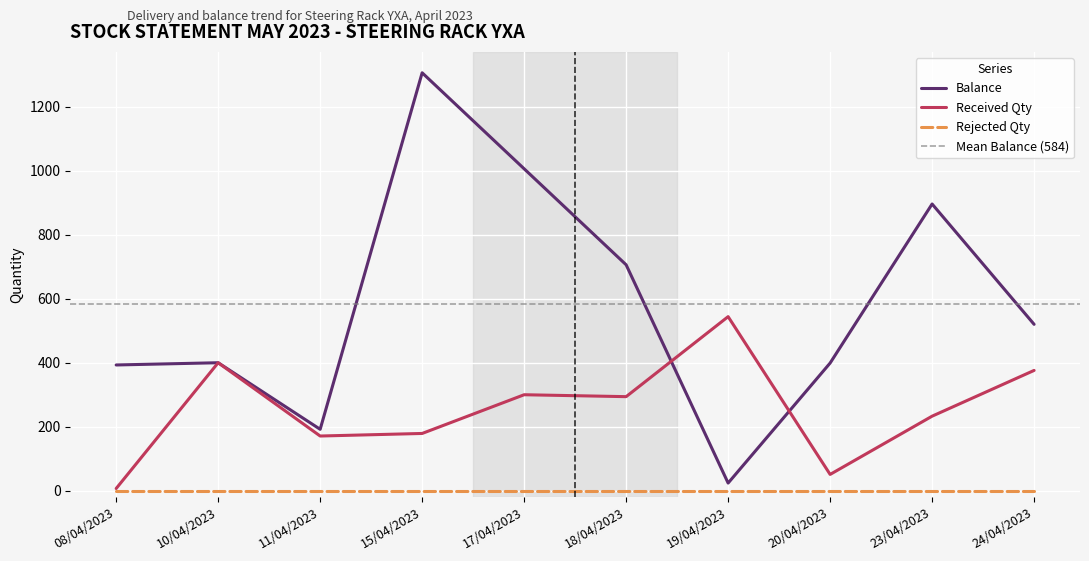

Which category has the lowest value across all series?

08/04/2023